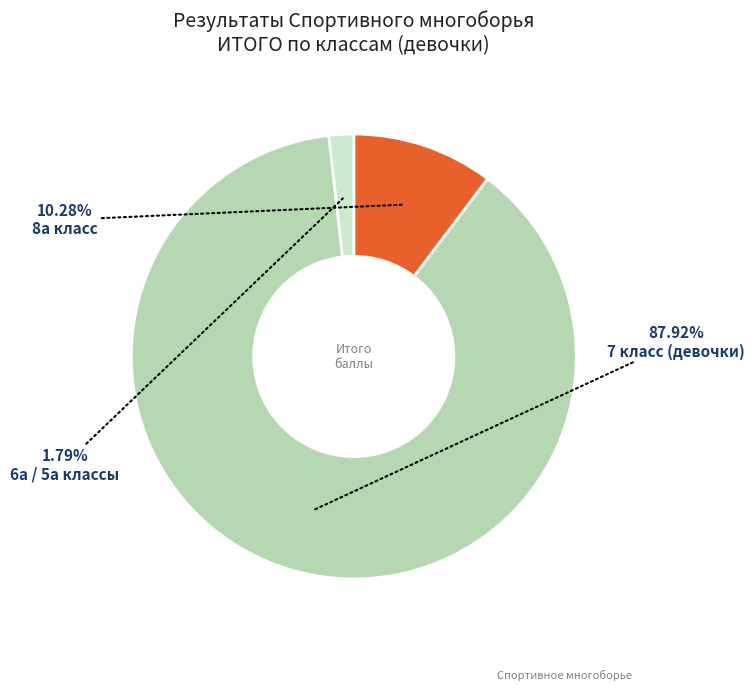

Which slice is the smallest?

6а / 5а классы